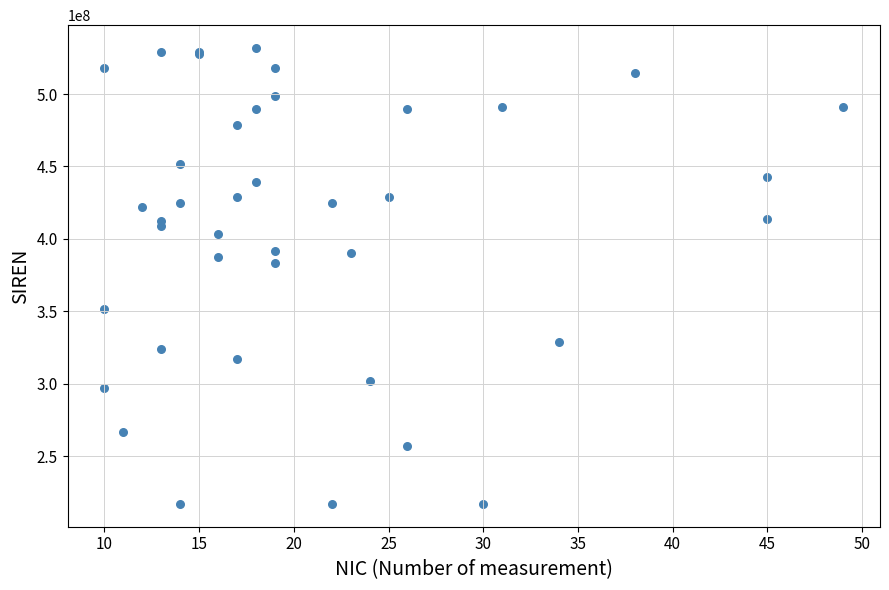

What Y value in the scatter plot is closest to 374405623?

383655560